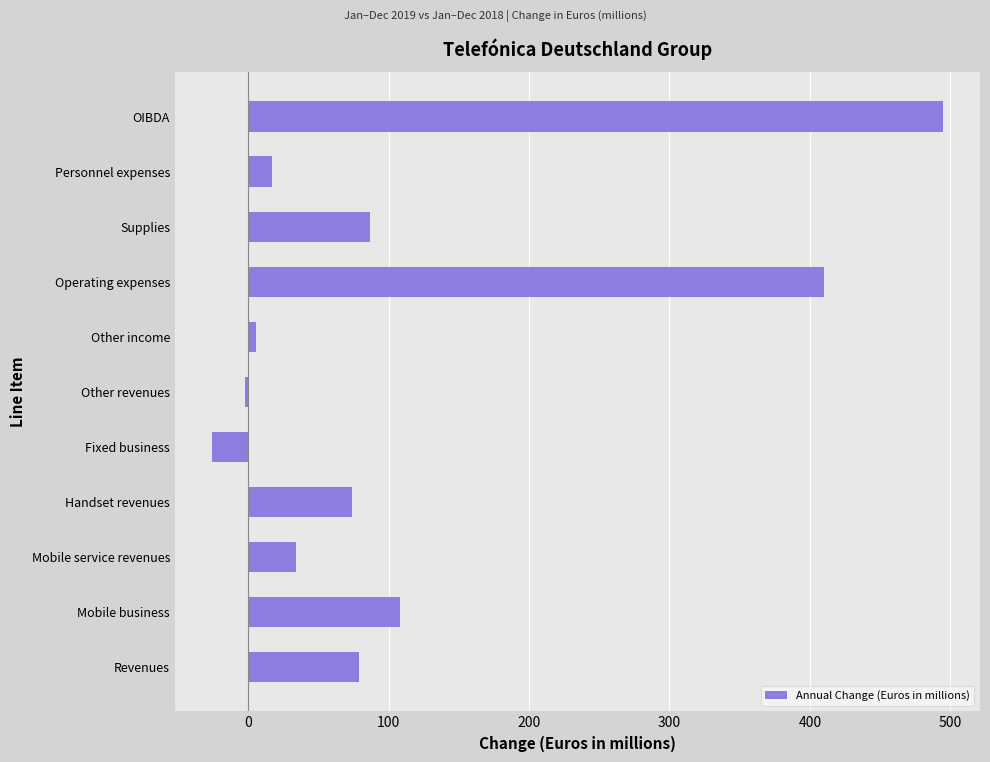

Reading top to bottom, what are all the values shown in this chart?

OIBDA=495	Personnel expenses=17	Supplies=87	Operating expenses=410	Other income=6	Other revenues=-2	Fixed business=-26	Handset revenues=74	Mobile service revenues=34	Mobile business=108	Revenues=79